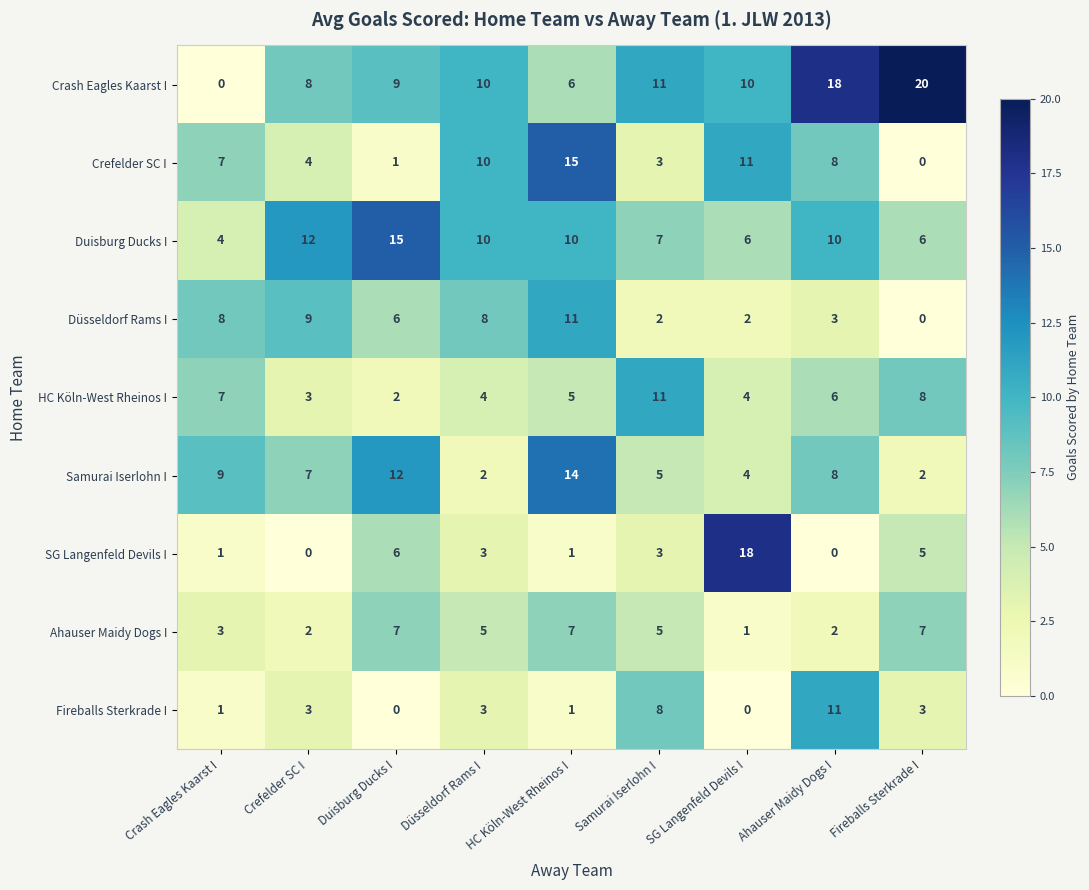

At which label does Duisburg Ducks I reach its minimum?

Crash Eagles Kaarst I